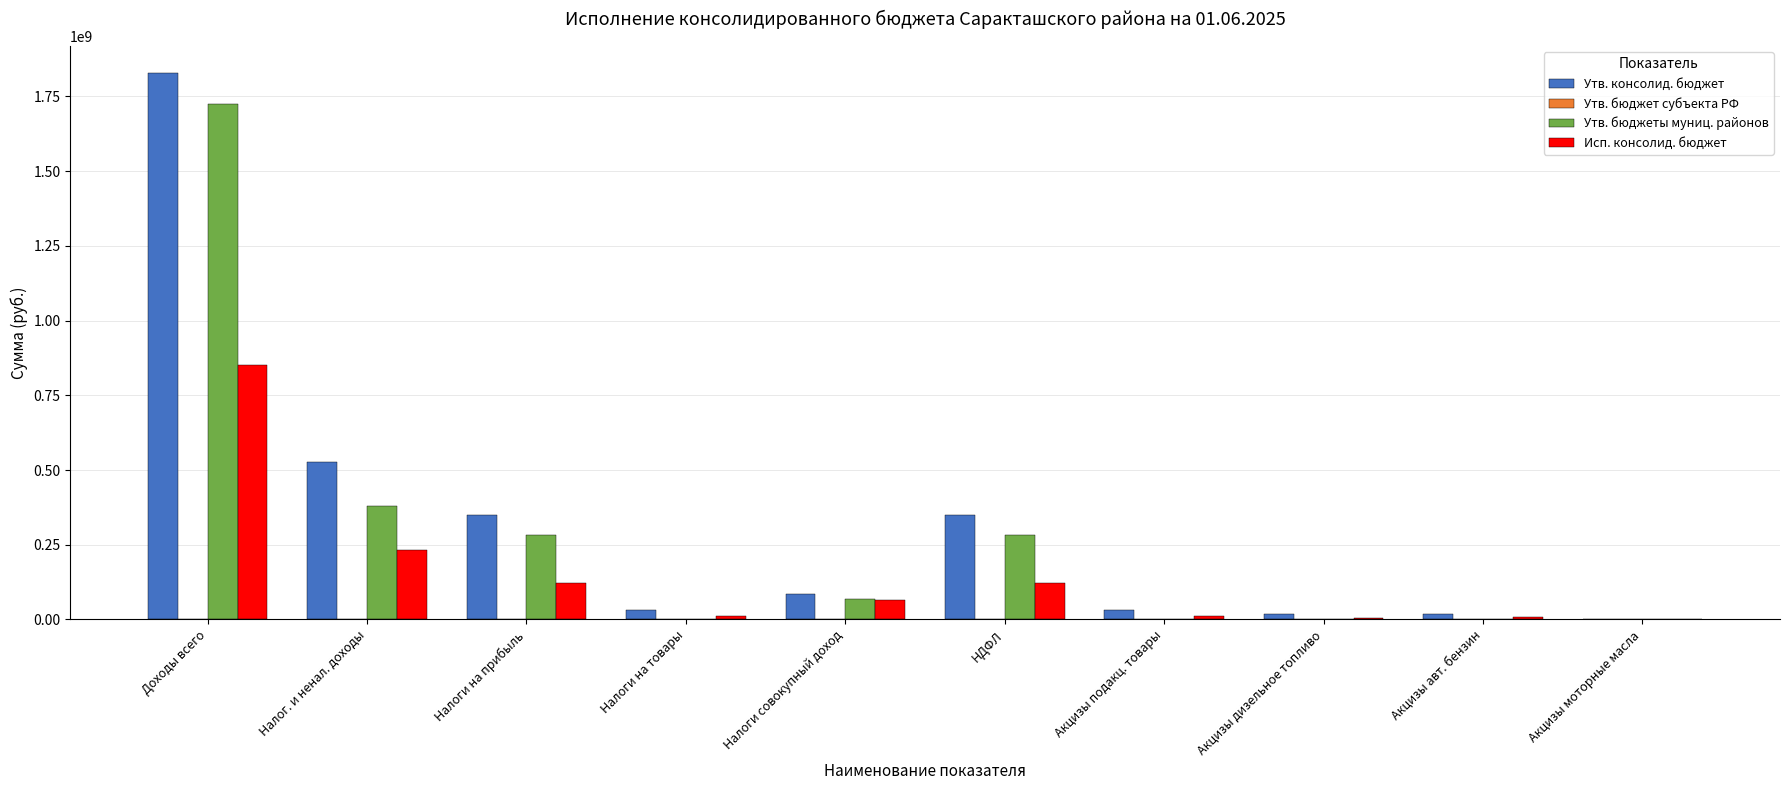

Between НДФЛ and Акцизы дизельное топливо, which series saw the biggest shift?

Утв. консолид. бюджет